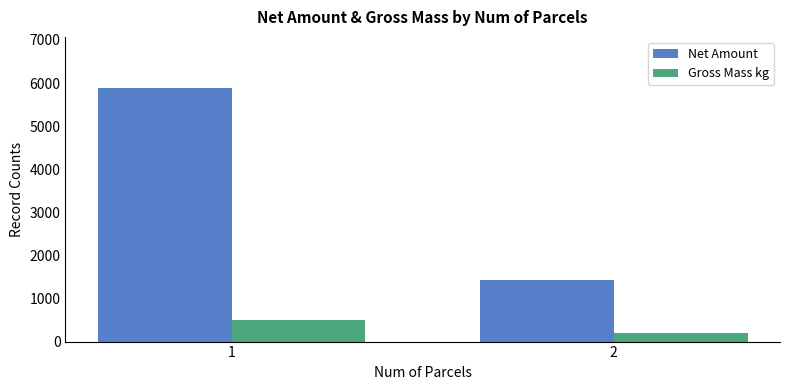

At which category is the sum across all series the highest?

1